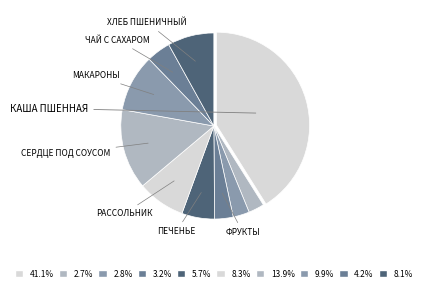

How many segments does this pie chart have?

10